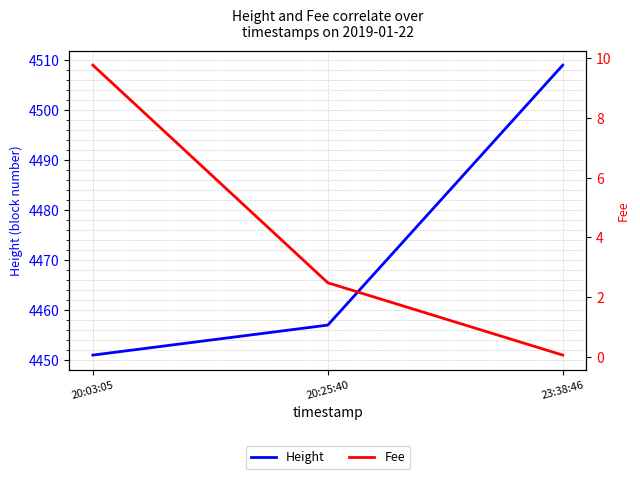

At which label is Height closest to 4480?

20:25:40